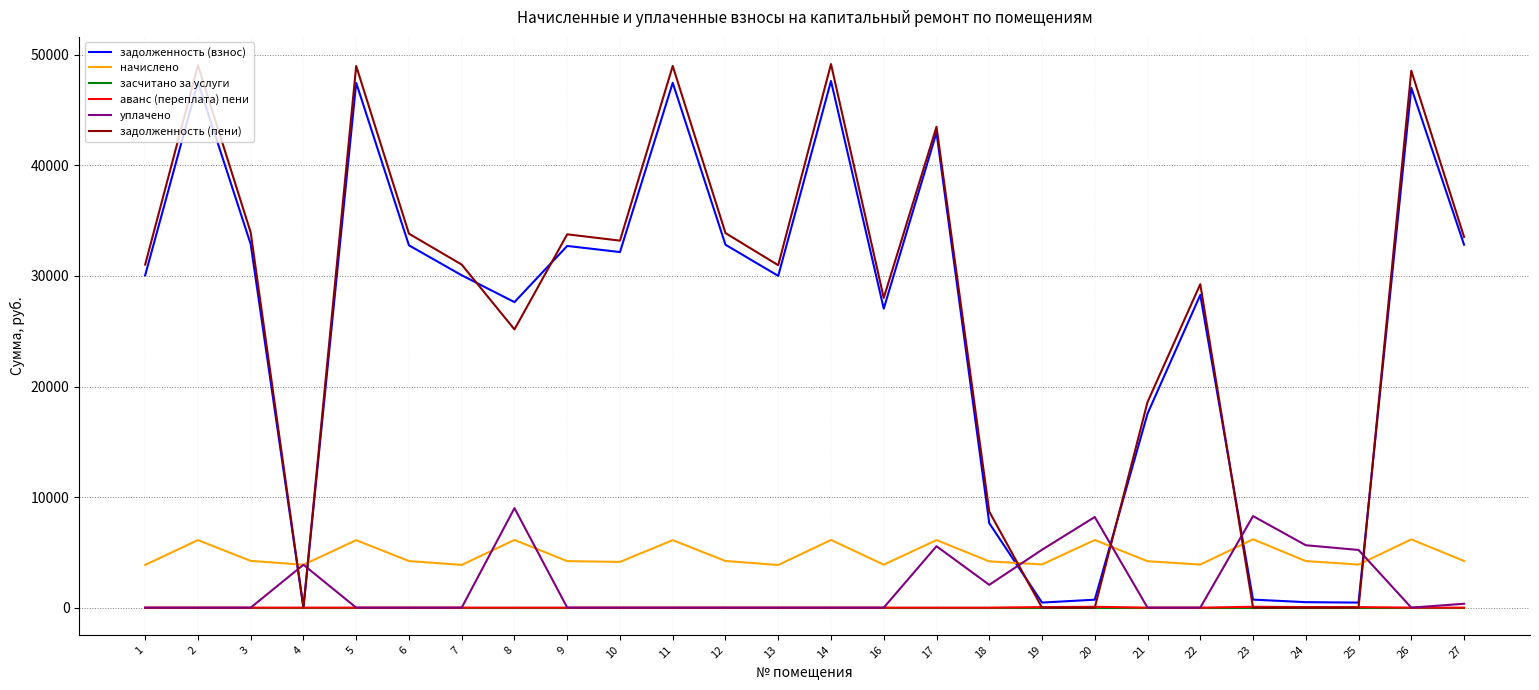

What is the difference between the maximum and minimum values in the аванс (переплата) пени series?

77.8